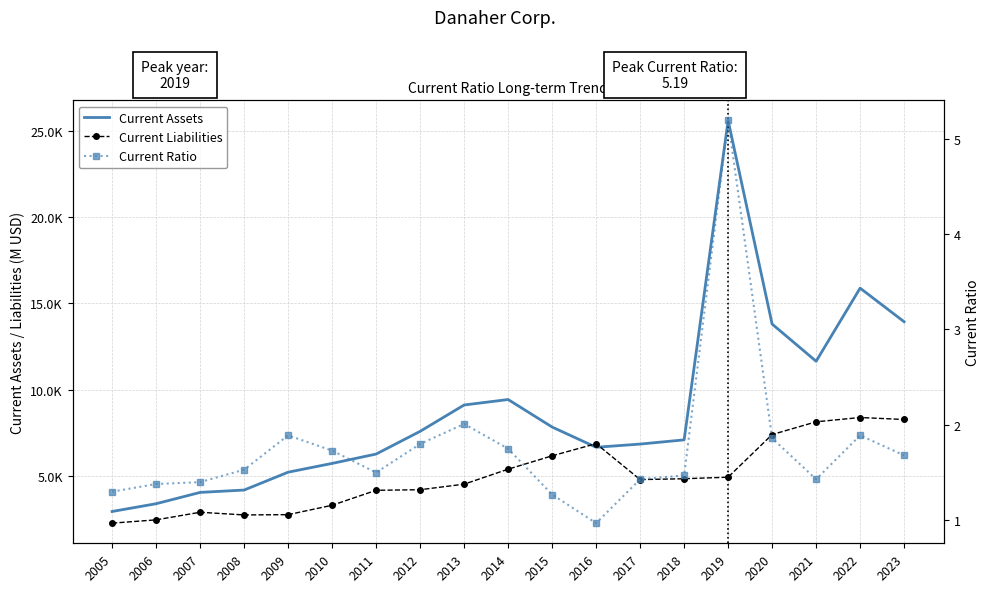

What is the value of the Current Assets point at the 16th from the left?

13802.0